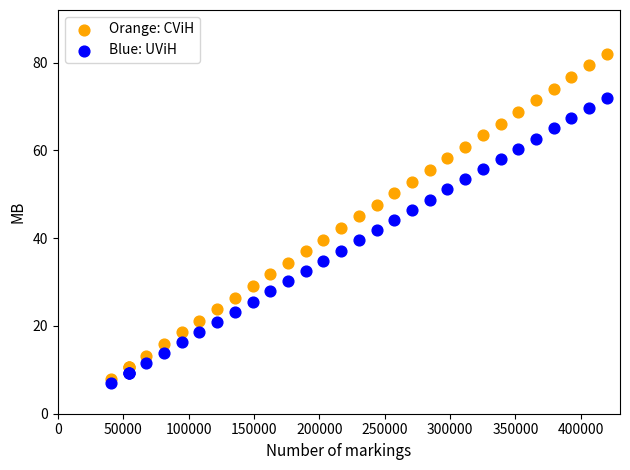

Which series has the largest Y range (max minus min)?

Orange: CViH